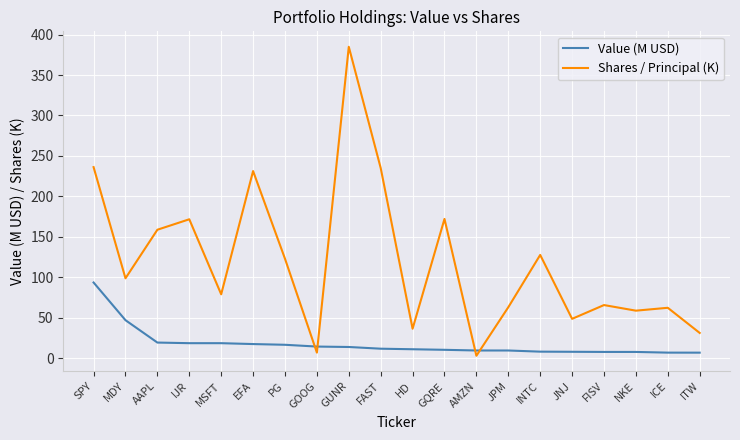

At which label does Shares / Principal (K) first exceed 98?

SPY